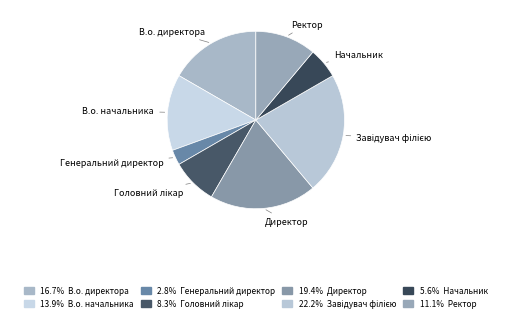

True or false: Генеральний директор accounts for 3% of the total.

True